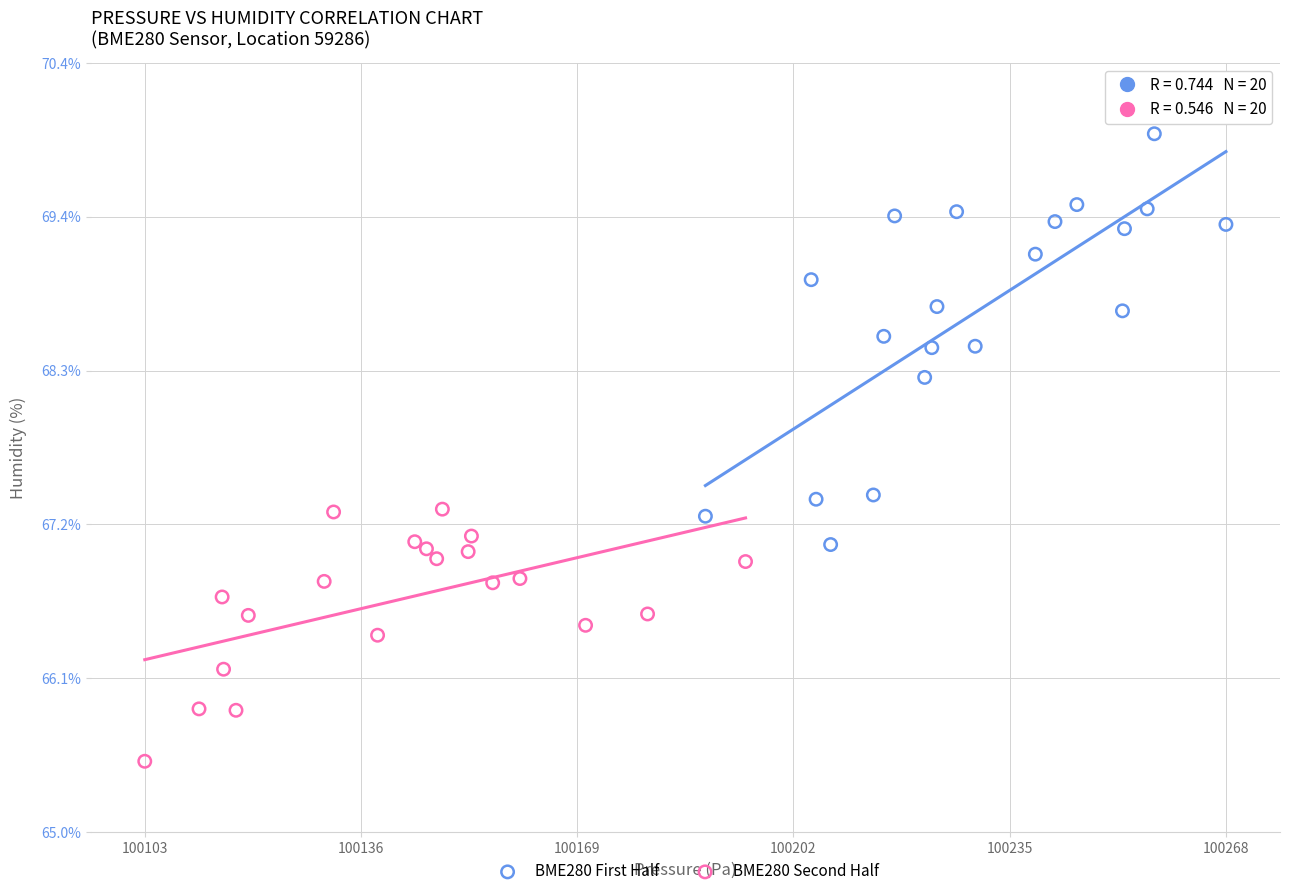

Which series contains the lowest Y value?

BME280 Second Half